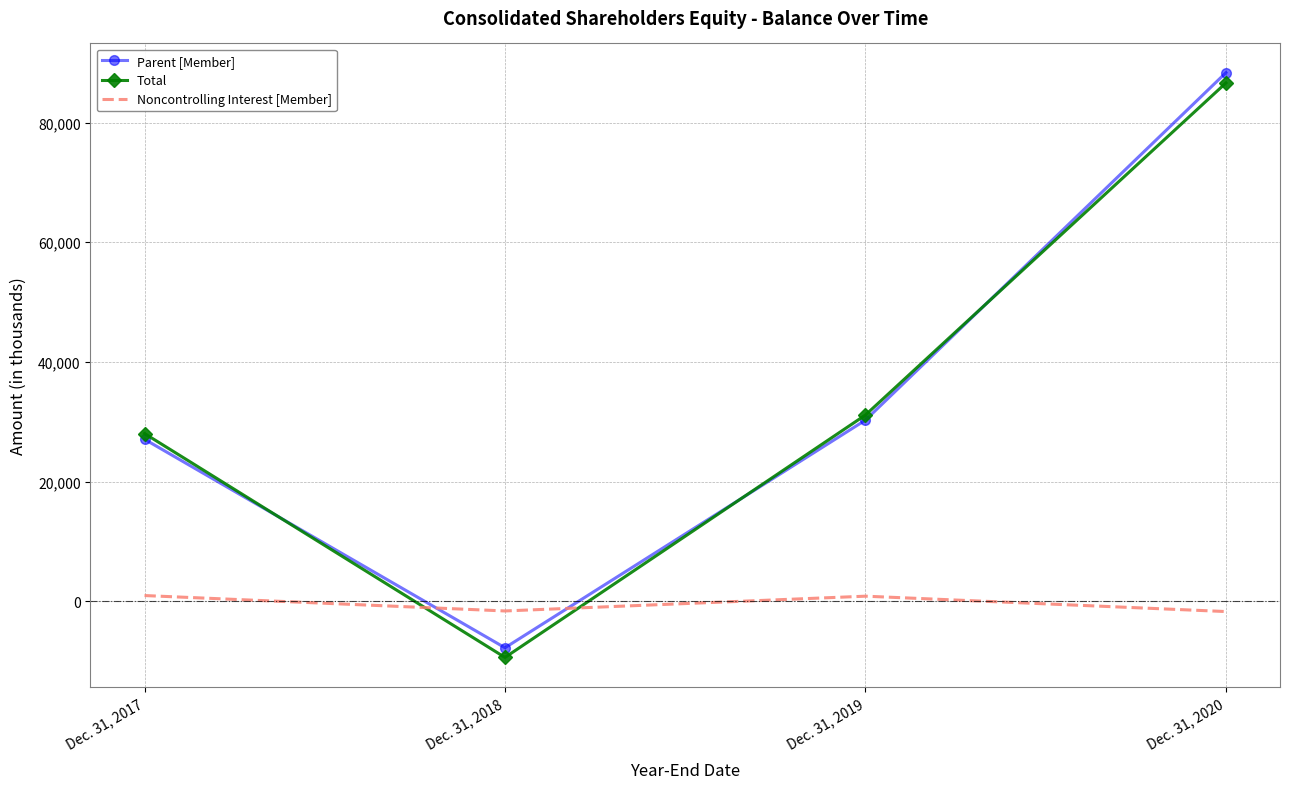

How many values in Total are below zero?

1